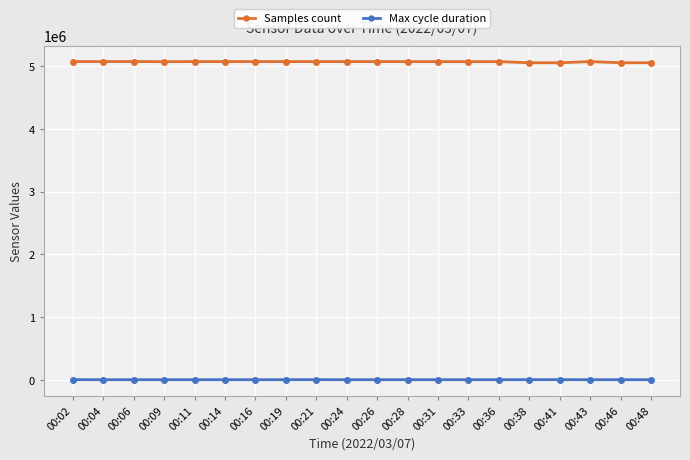

True or false: Max cycle duration and Samples count cross at least once.

False